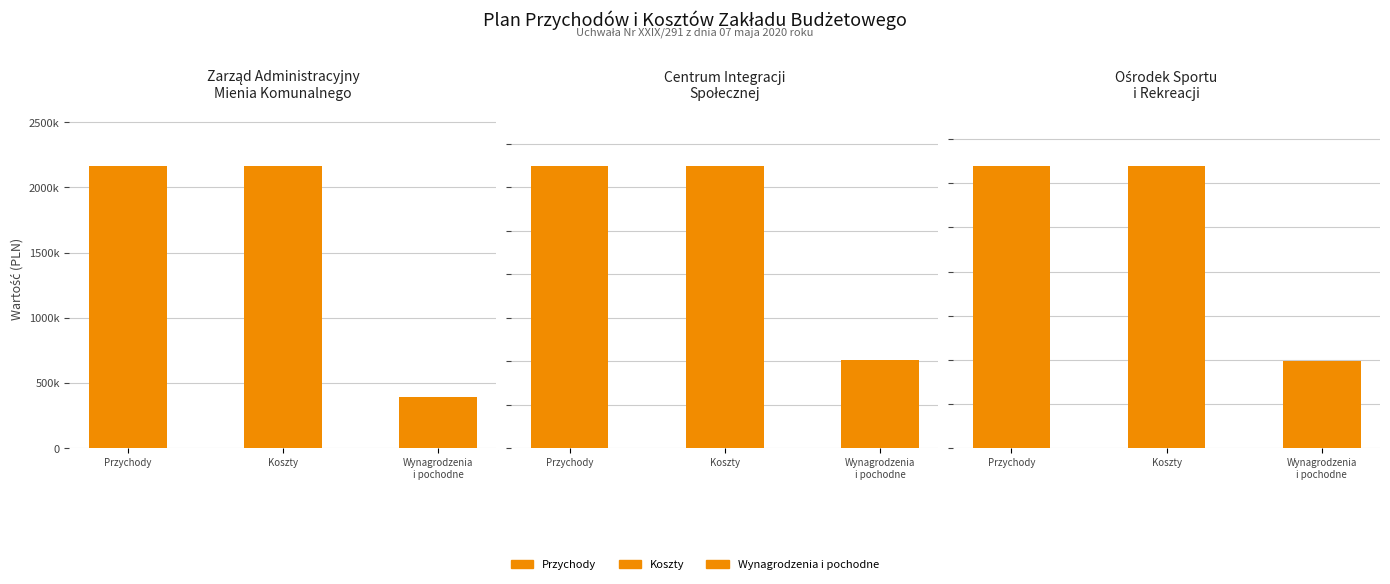

What are all the series names shown in the legend?

Przychody, Koszty, Wynagrodzenia i pochodne